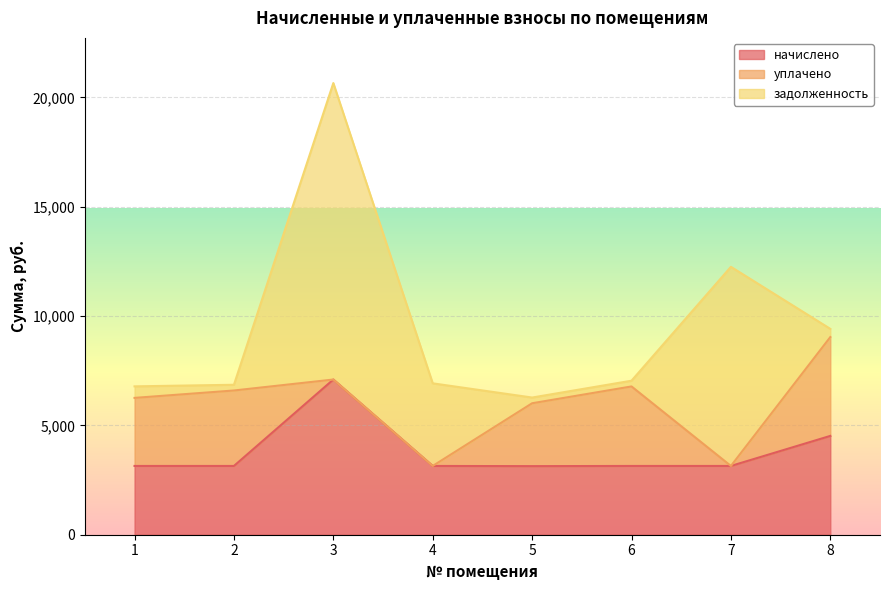

How many categories are shown in the chart?

8